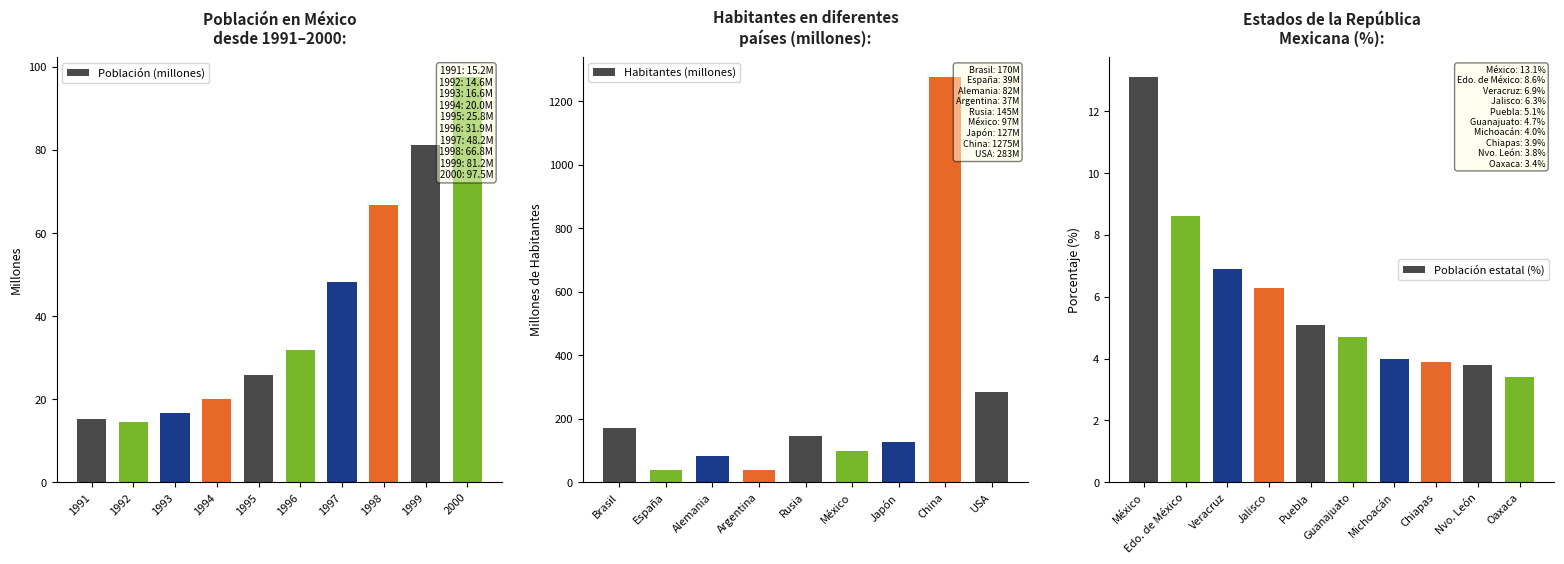

What is the average value of the Población estatal (%) series?

6.0